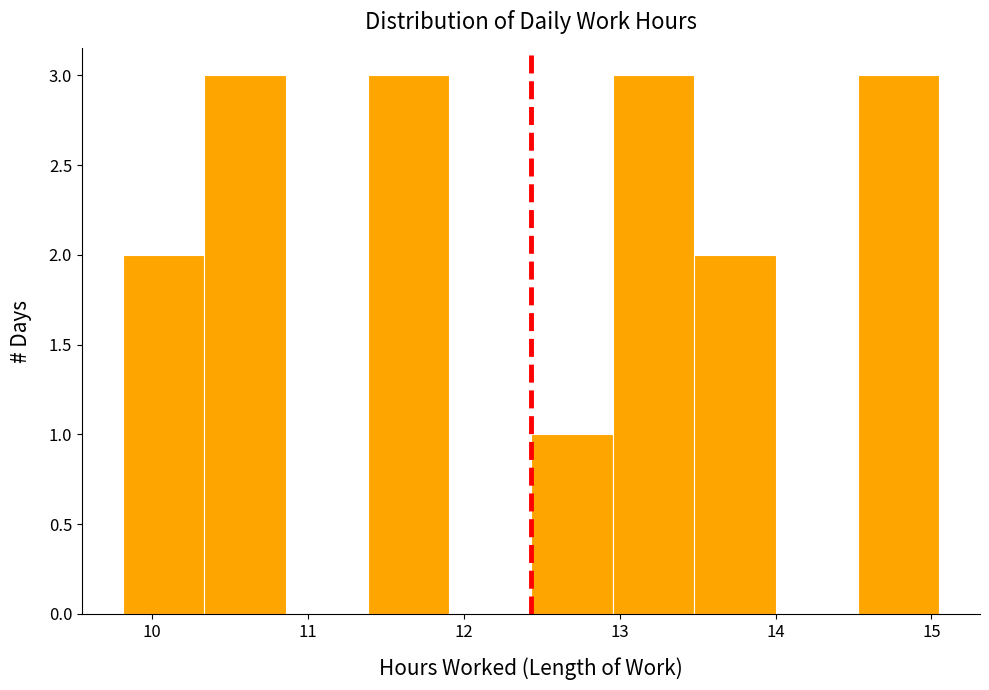

Reading left to right, transcribe this chart: for each bar, give the range it covers on the x-axis and its height. Neither the bar edges nor the heights are printed on the chart, so give them approximately, as read against the axes.

9.8 to 10.3: 2
10.3 to 10.9: 3
10.9 to 11.4: 0
11.4 to 11.9: 3
11.9 to 12.4: 0
12.4 to 13.0: 1
13.0 to 13.5: 3
13.5 to 14.0: 2
14.0 to 14.5: 0
14.5 to 15.1: 3